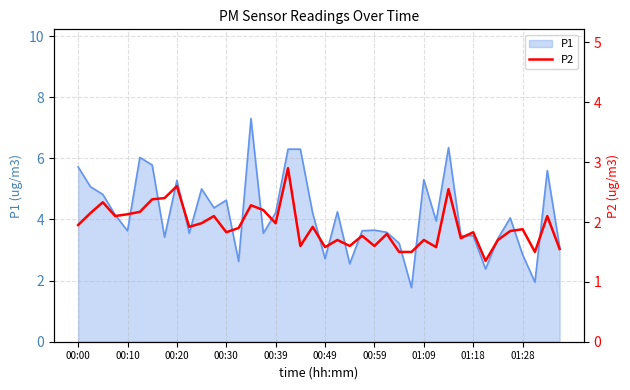

True or false: P1 has a value of 5.1 at 00:59.

False